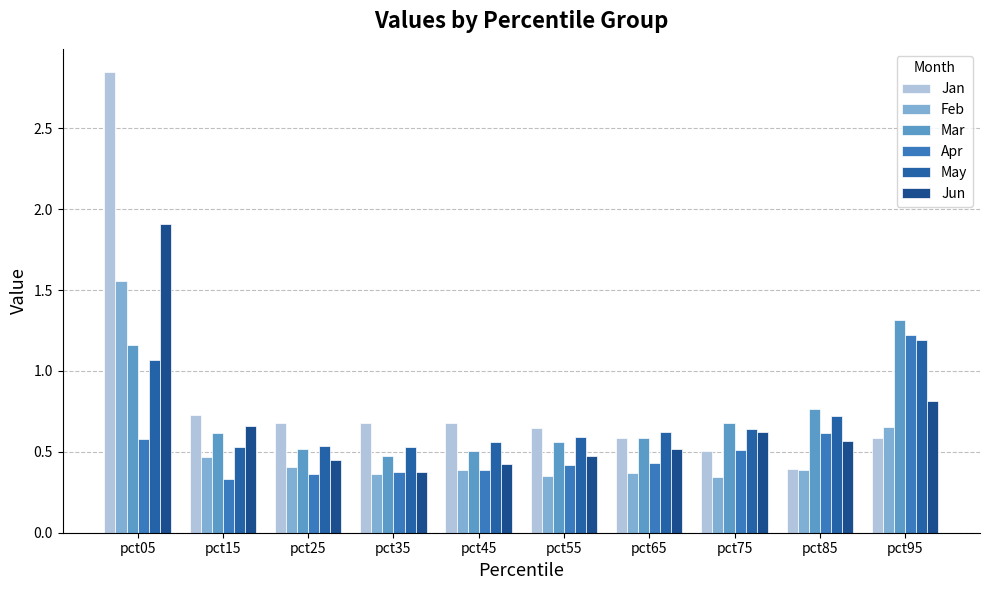

How many bars are there in each group?

6